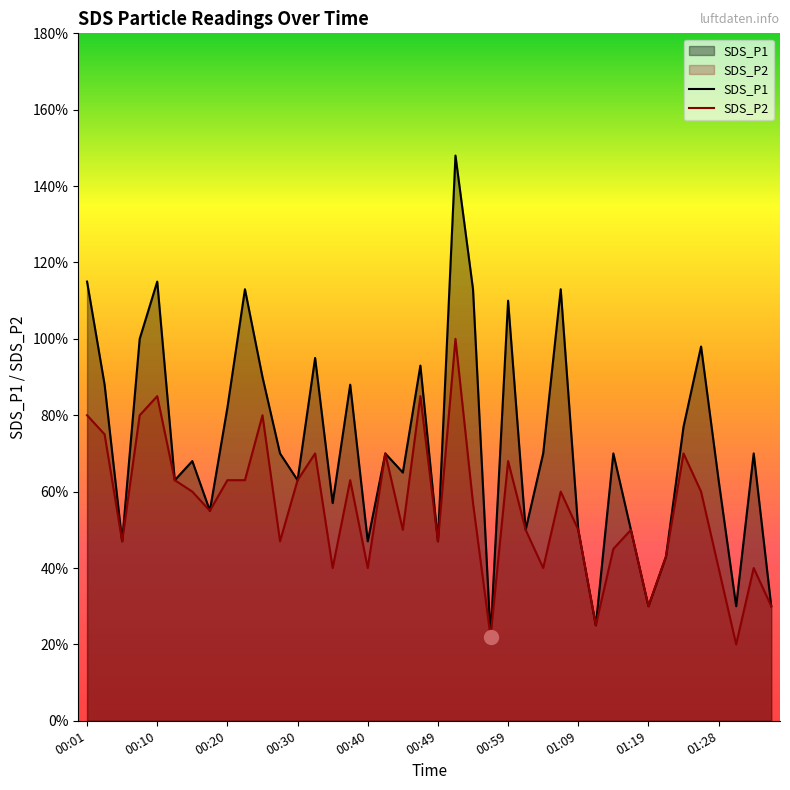

How many lines are shown in the chart?

2